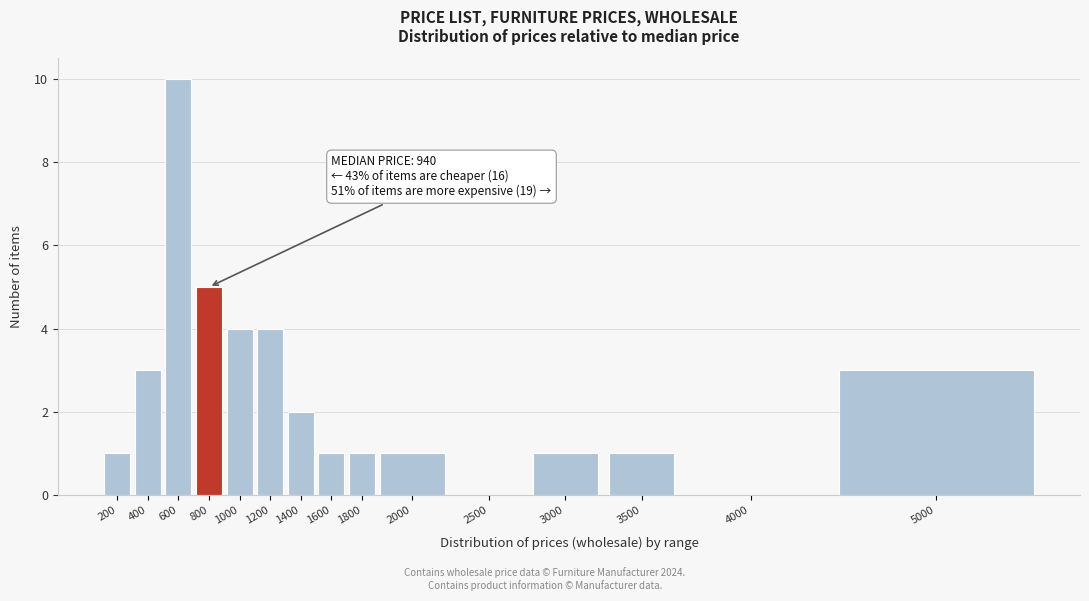

Reading left to right, extract all data points from this chart.

200=1	400=3	600=10	800=5	1000=4	1200=4	1400=2	1600=1	1800=1	2000=1	2500=0	3000=1	3500=1	4000=0	5000=3